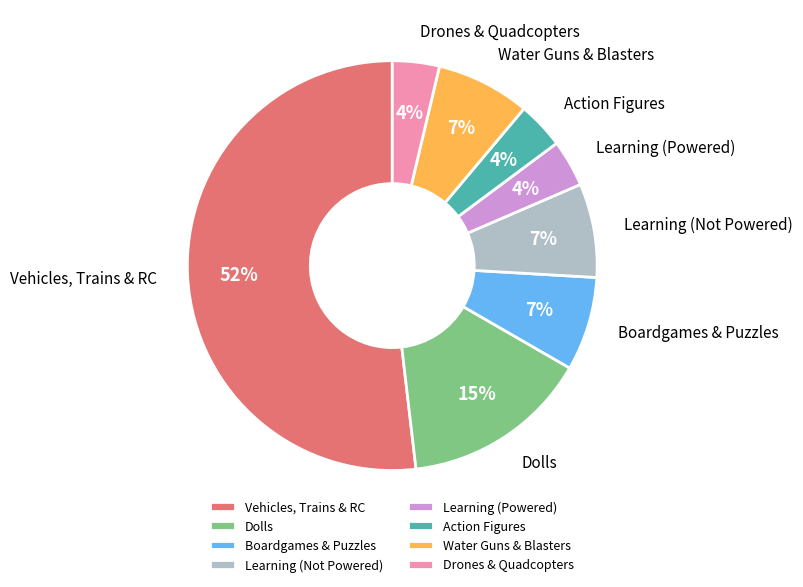

Is Drones & Quadcopters the majority of the pie?

No